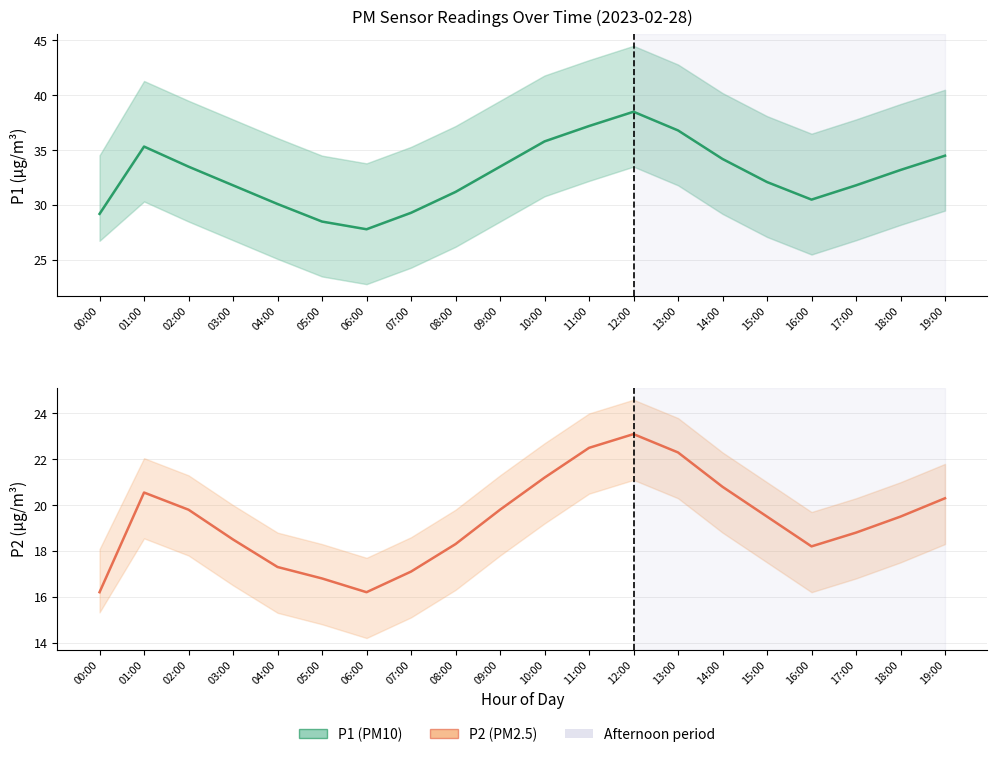

How many distinct data groups are displayed?

2